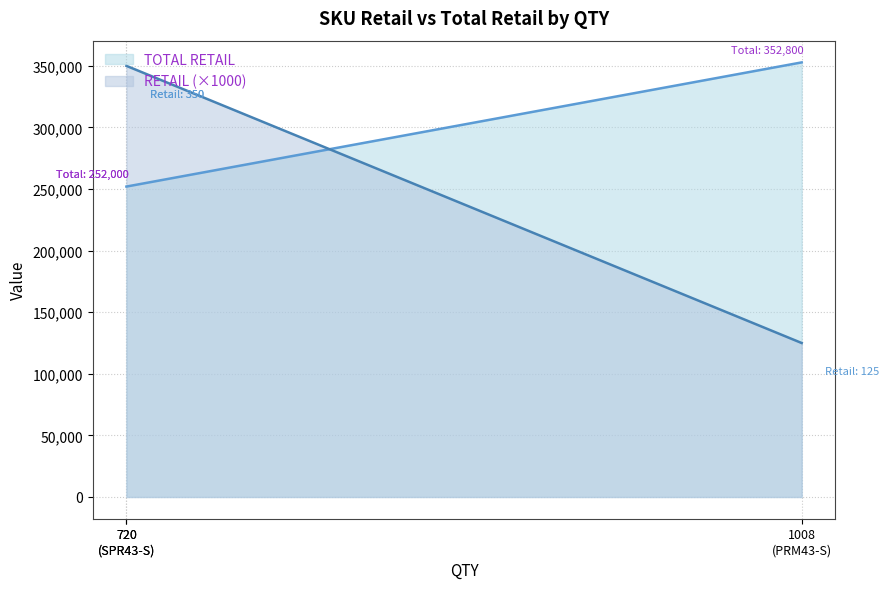

Does the chart have visible grid lines?

Yes